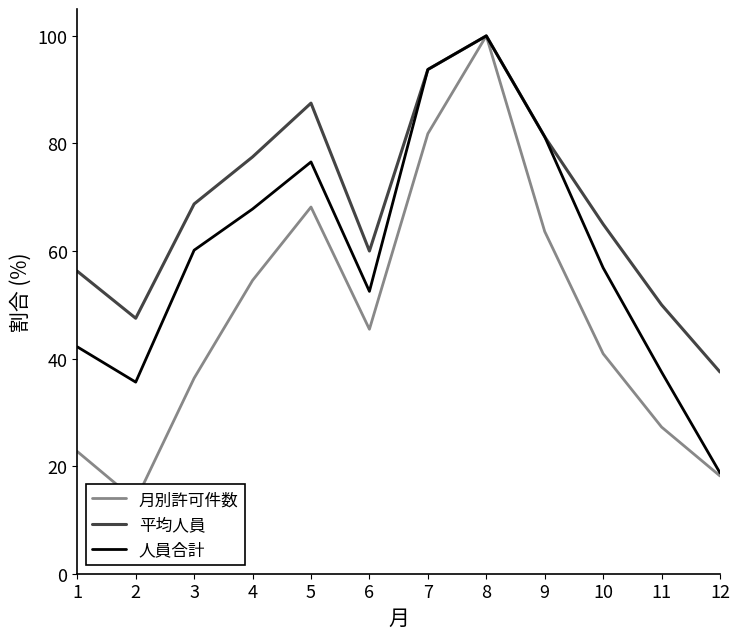

At which label does 人員合計 first exceed 60?

3